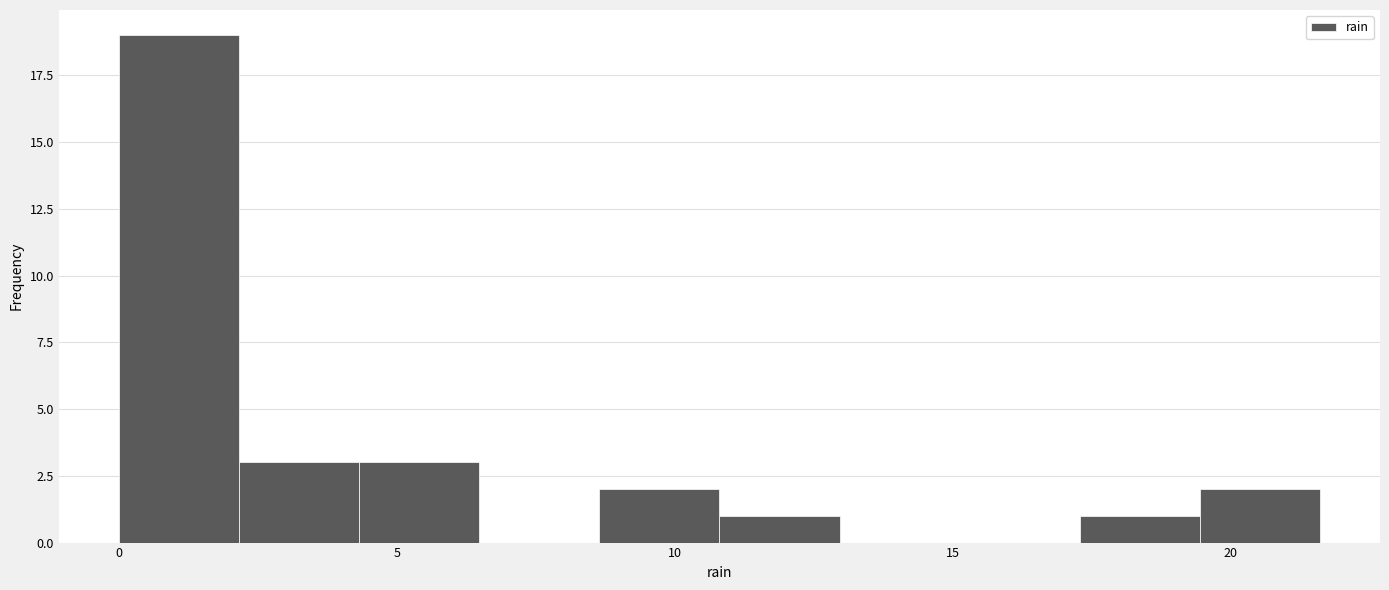

Reading left to right, list every bar in this chart as the range it spans on the x-axis followed by its height. Neither the bar edges nor the heights are printed on the chart, so give them approximately, as read against the axes.

0.0 to 2.0: 19
2.0 to 4.5: 3
4.5 to 6.5: 3
6.5 to 8.5: 0
8.5 to 11.0: 2
11.0 to 13.0: 1
13.0 to 15.0: 0
15.0 to 17.5: 0
17.5 to 19.5: 1
19.5 to 21.5: 2